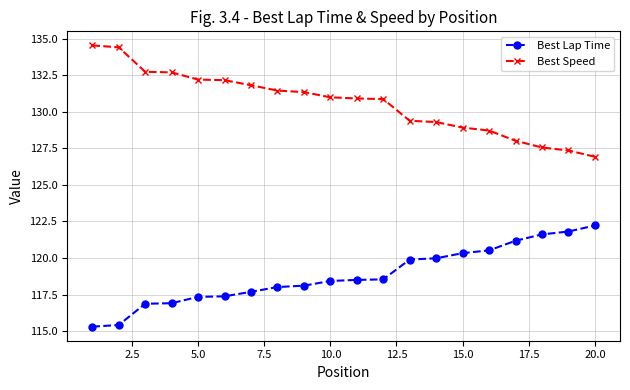

How many categories are shown in the chart?

20